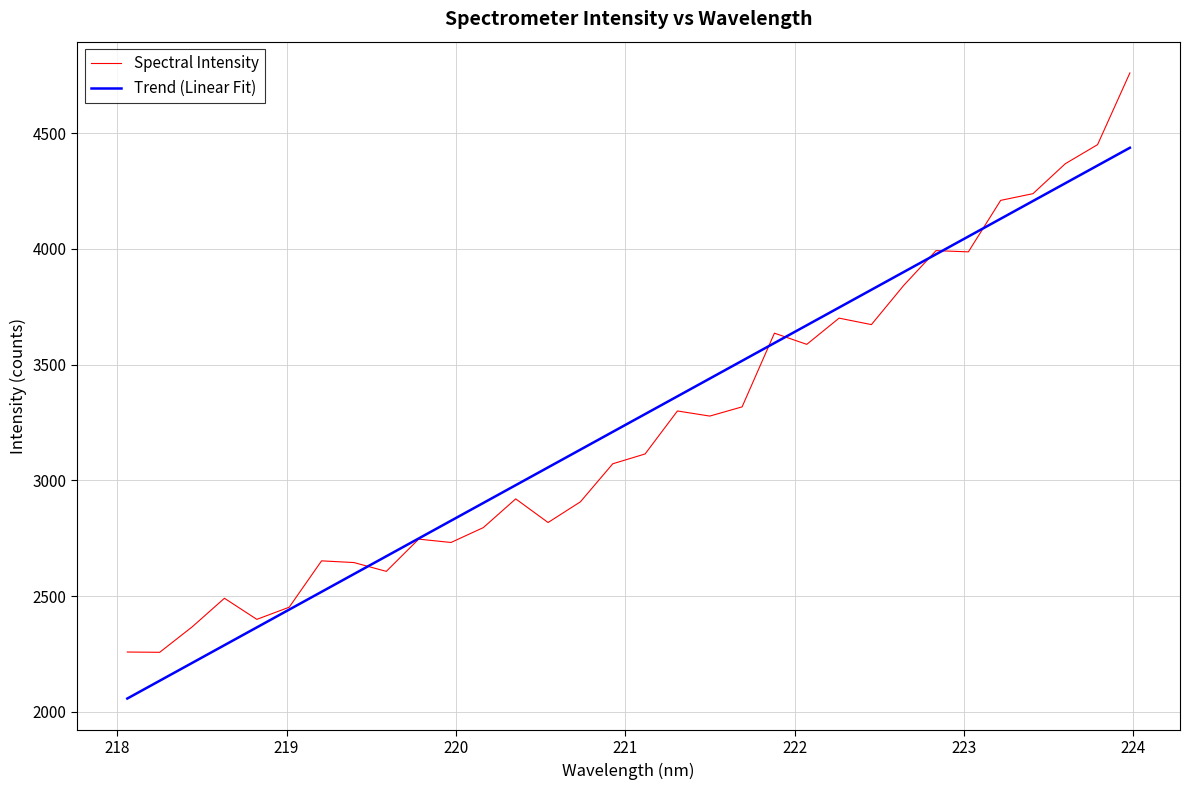

Which series has the largest range (max minus min)?

Spectral Intensity